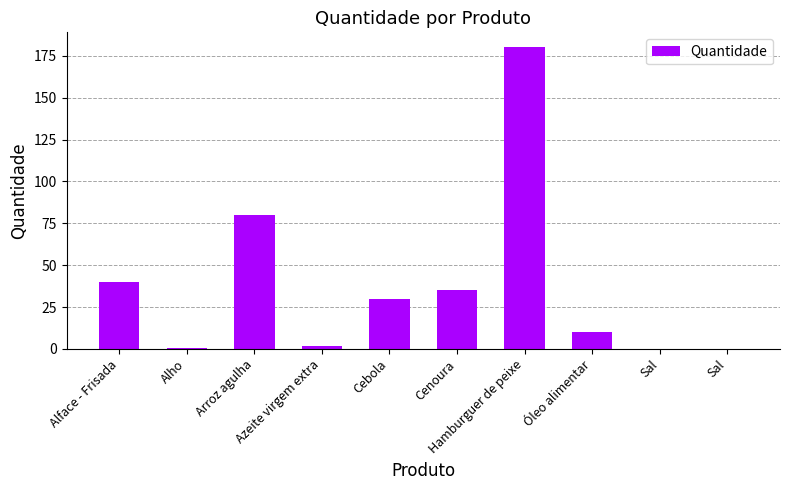

Count the number of categories in the chart.

10